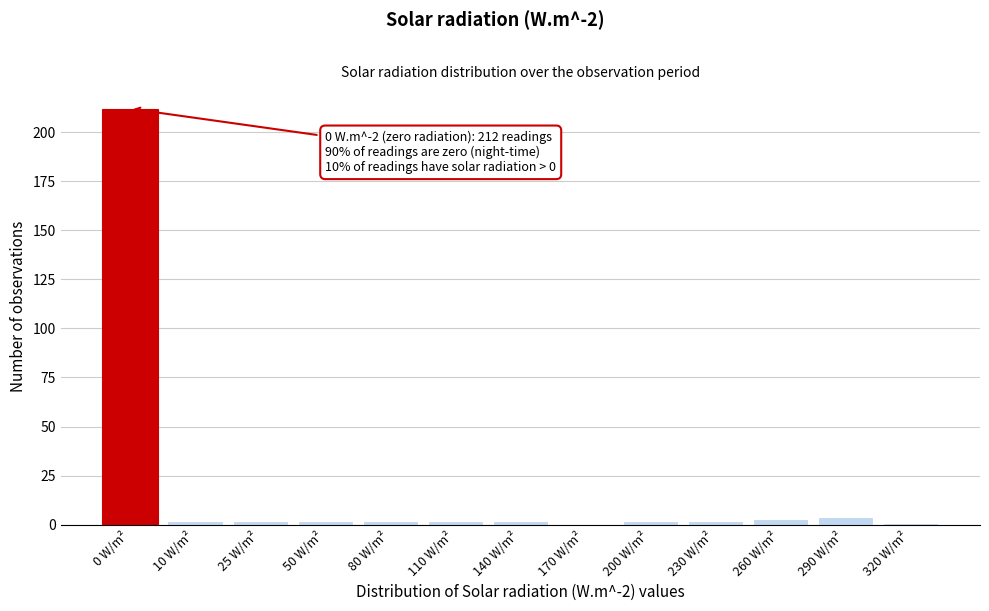

Reading left to right, extract all data points from this chart.

0 W/m²=212	10 W/m²=2	25 W/m²=2	50 W/m²=2	80 W/m²=2	110 W/m²=2	140 W/m²=2	170 W/m²=0	200 W/m²=2	230 W/m²=2	260 W/m²=3	290 W/m²=4	320 W/m²=1